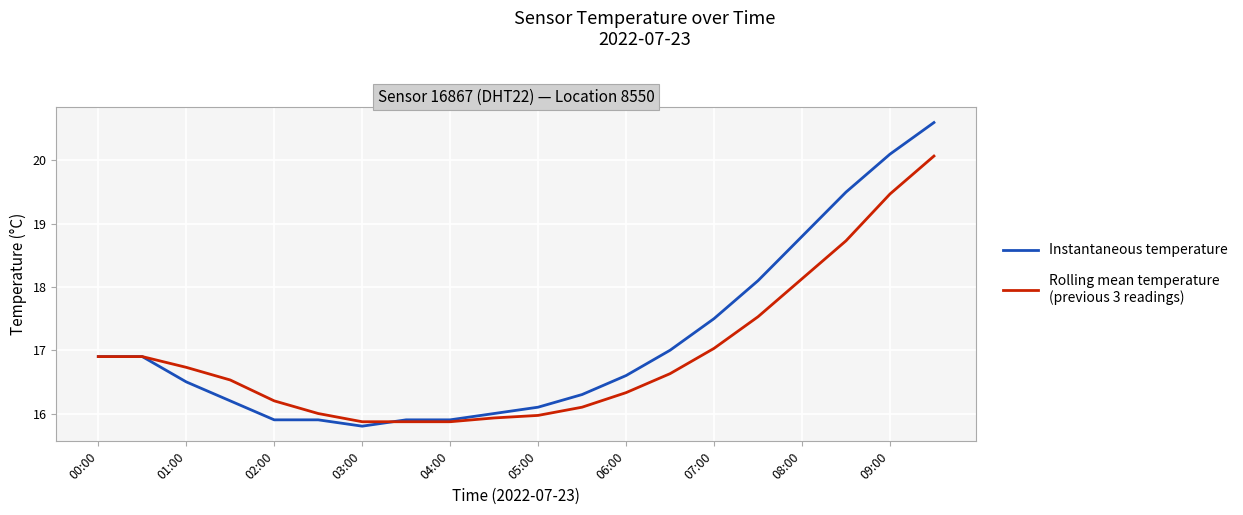

What is the smallest value displayed?

15.8